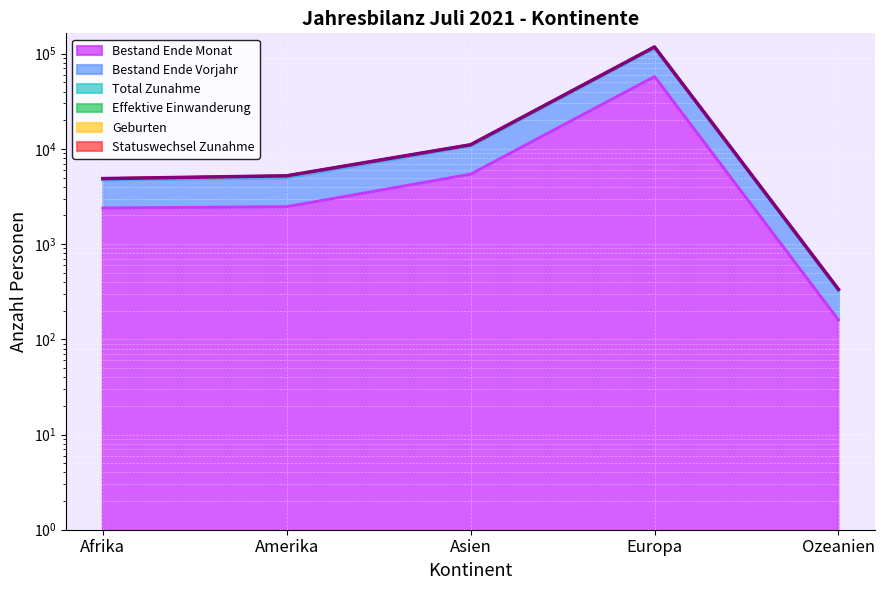

How many interior local peaks does the Bestand Ende Vorjahr series have?

1